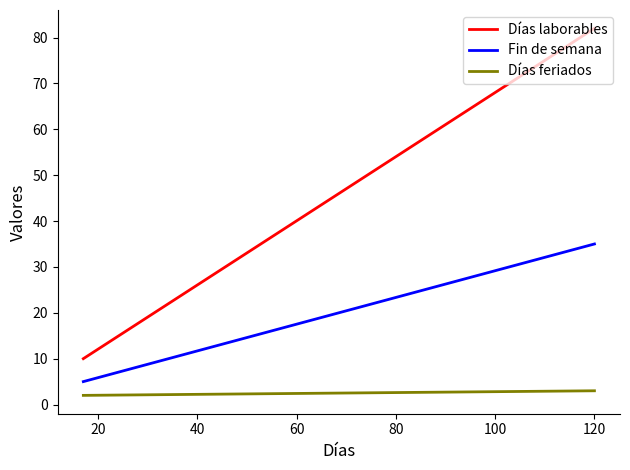

List the series in order of their peak value, highest first.

Días laborables, Fin de semana, Días feriados